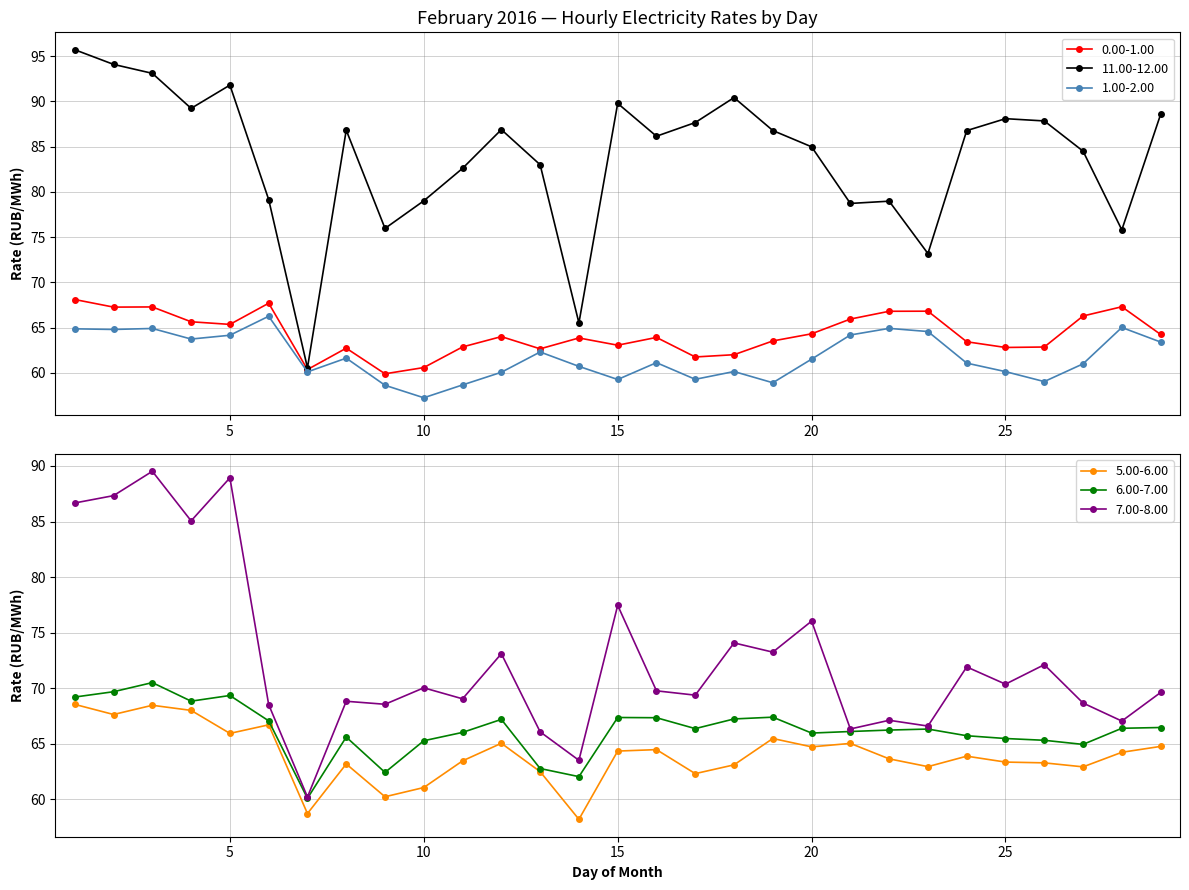

How many interior local valleys does the 0.00-1.00 series have?

8